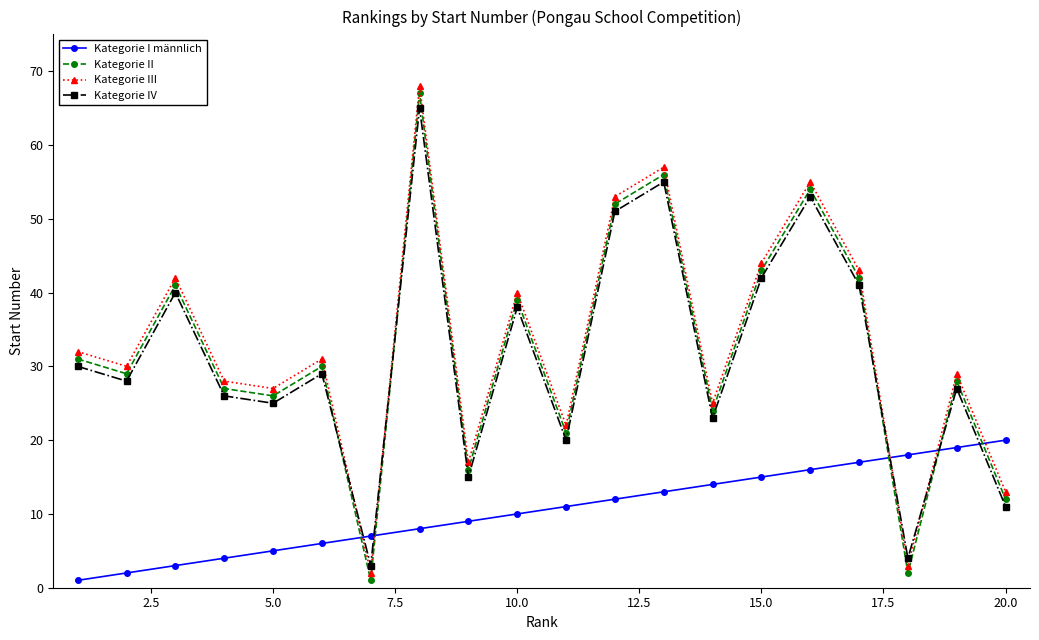

At how many categories does at least one series exceed 37?

8